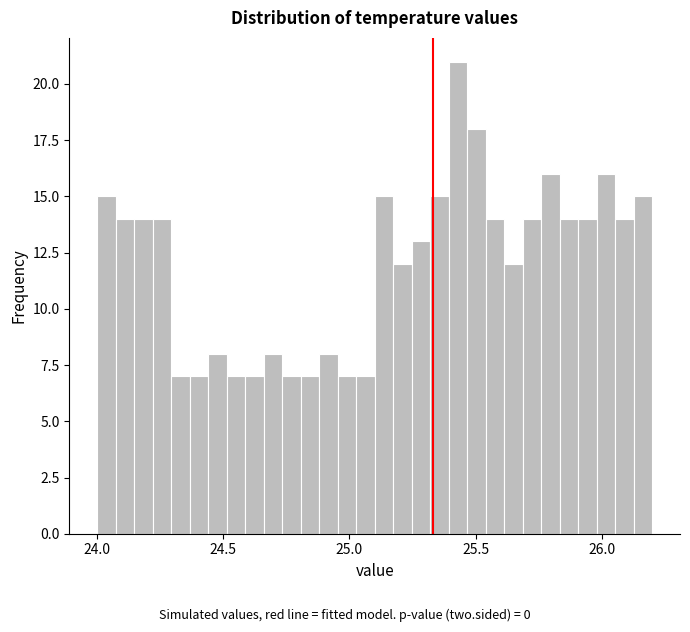

Around what value on the x-axis is the tallest bar? Give the approximate position of its centre, as read against the axis.

25.45